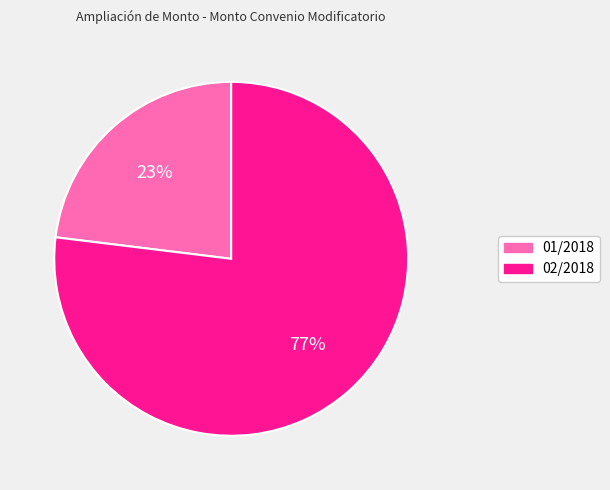

Does any single category account for the majority?

Yes